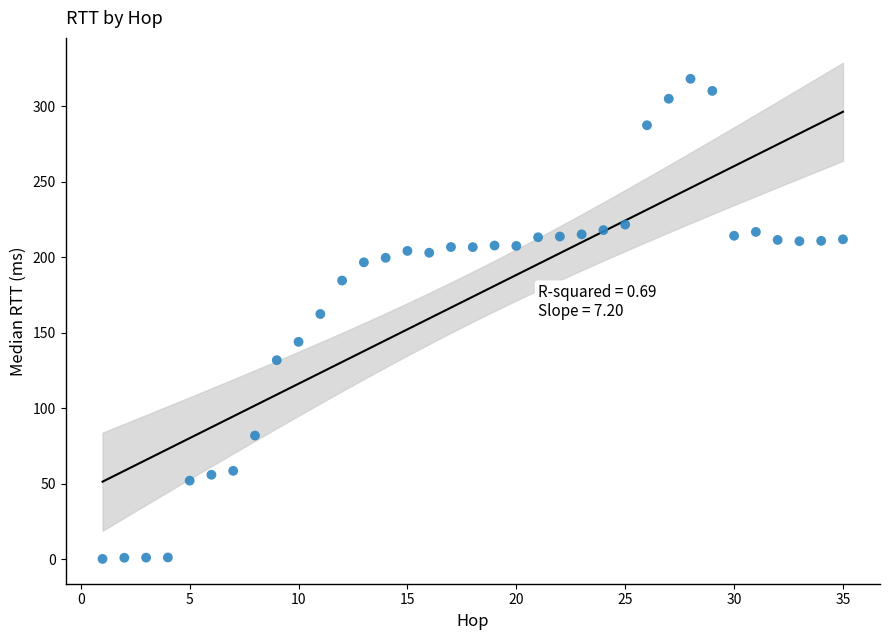

What is the range of X values (max minus min)?

34.0